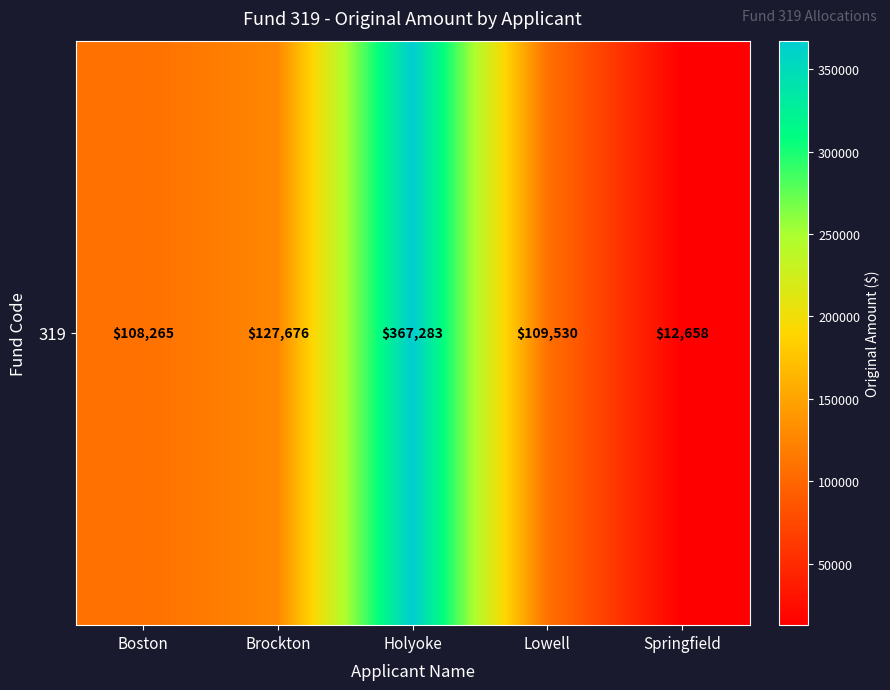

At which label does the data first exceed 109530?

Brockton